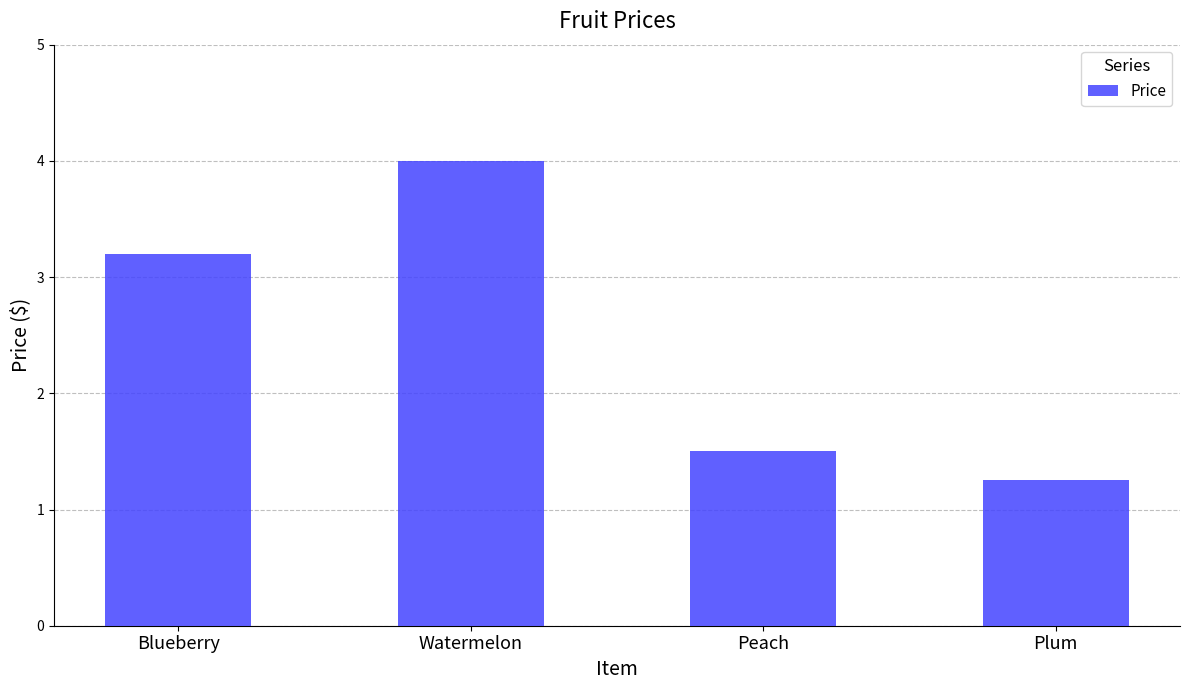

True or false: the data shows 4.0 at Watermelon.

True